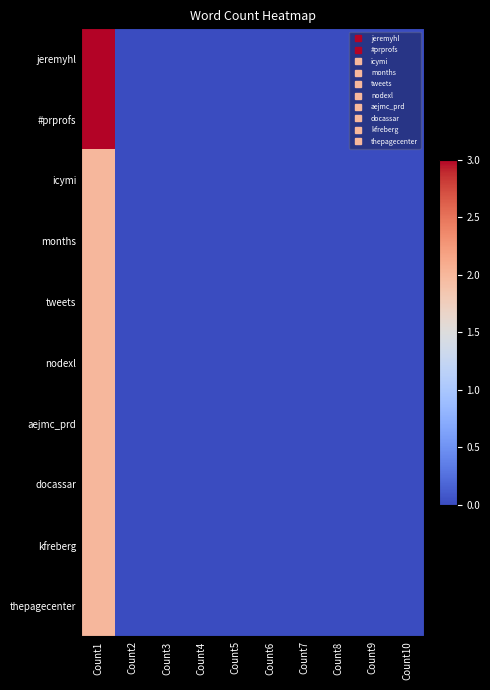

How many series are shown in this chart?

10